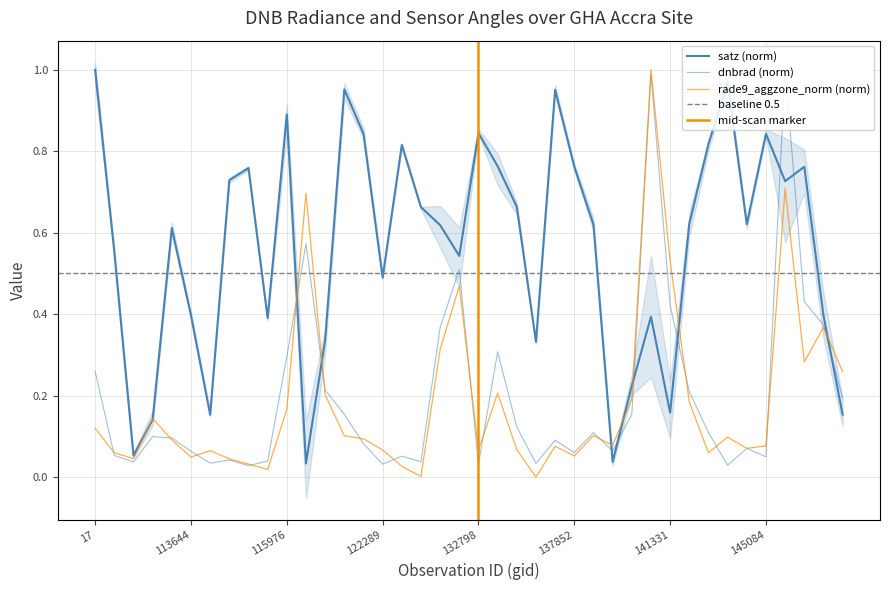

What is the label of the 7th point from the right?

143889